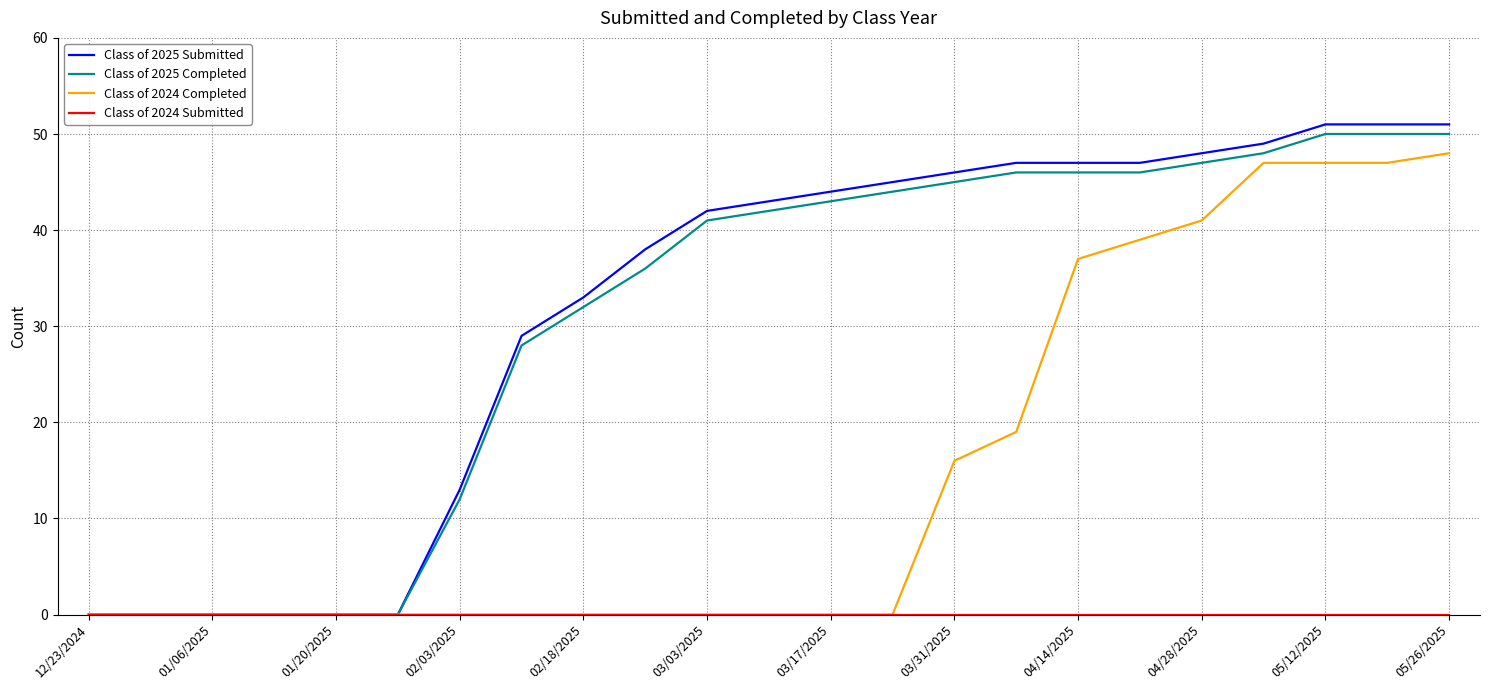

Which series has the largest range (max minus min)?

Class of 2025 Submitted